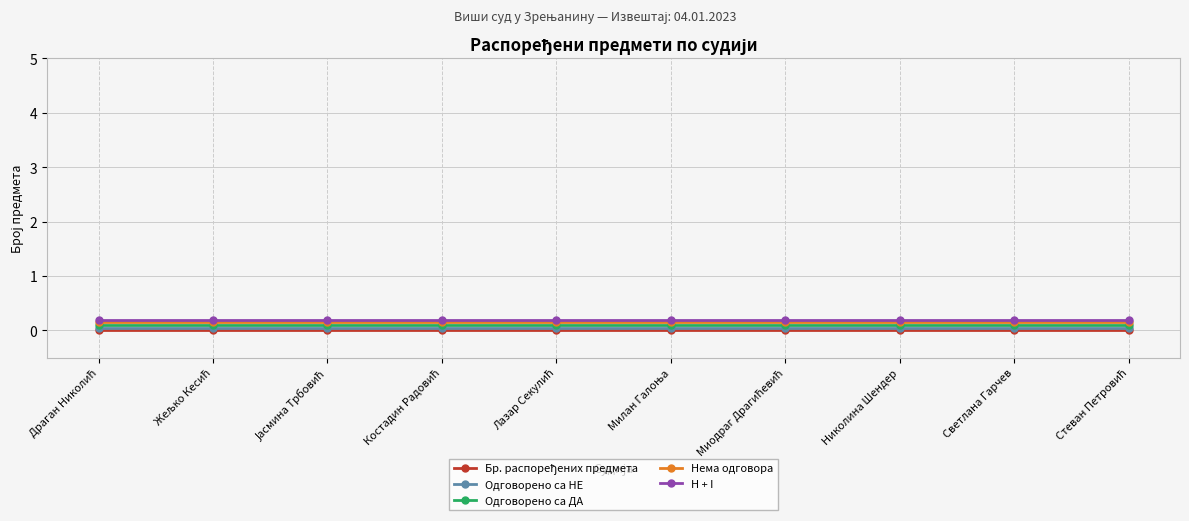

True or false: Нема одговора and Одговорено са НЕ cross at least once.

False